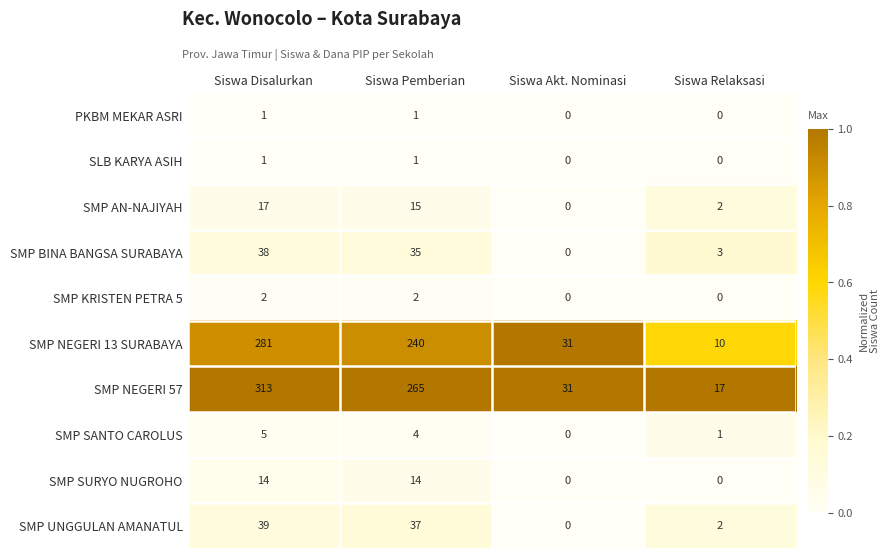

Rank the categories by SMP AN-NAJIYAH value from lowest to highest.

Siswa Akt. Nominasi, Siswa Relaksasi, Siswa Pemberian, Siswa Disalurkan